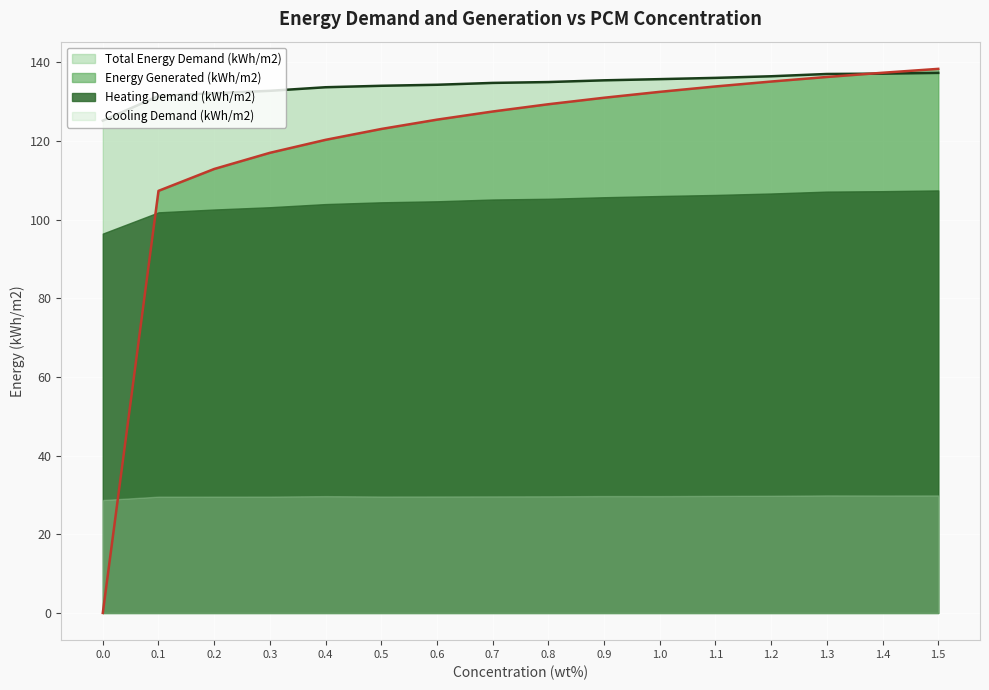

What is the label of the 8th point from the left?

0.7